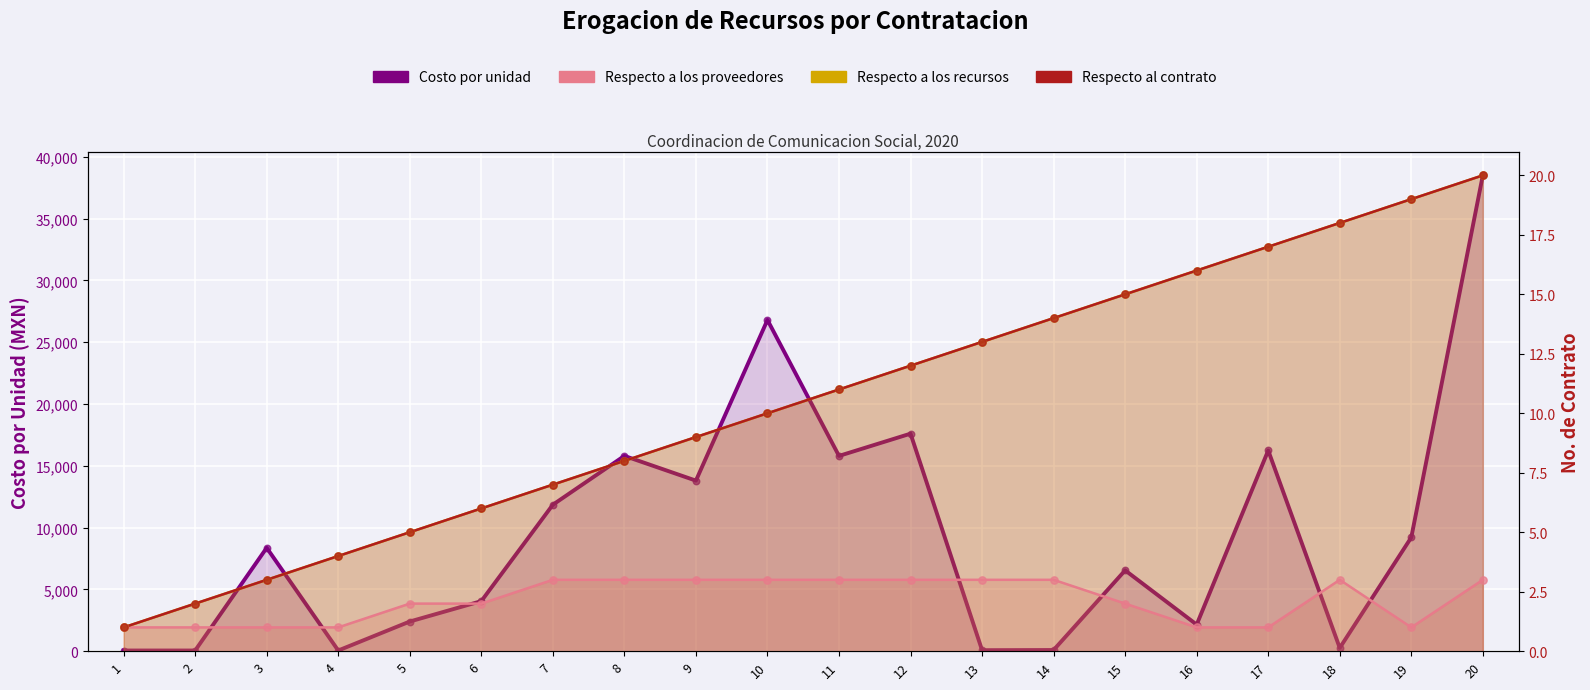

What is the total value across all series at 11?

15825